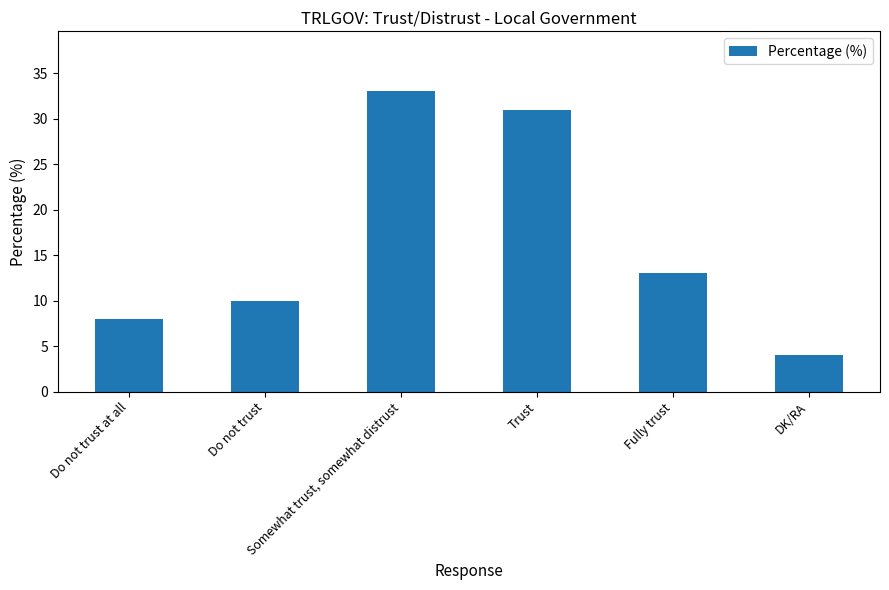

What is the sum of all values?

99